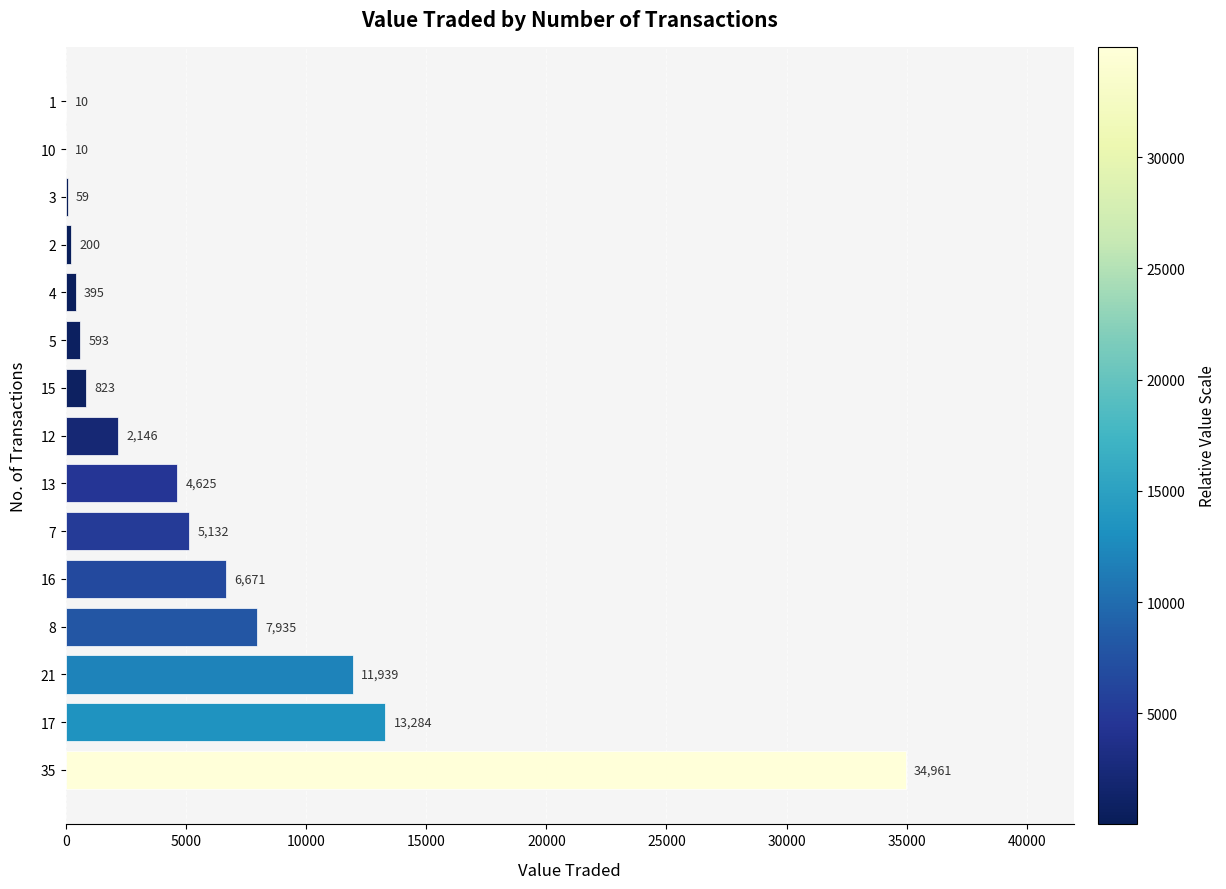

Are the bars grouped side by side (vs. stacked)?

No